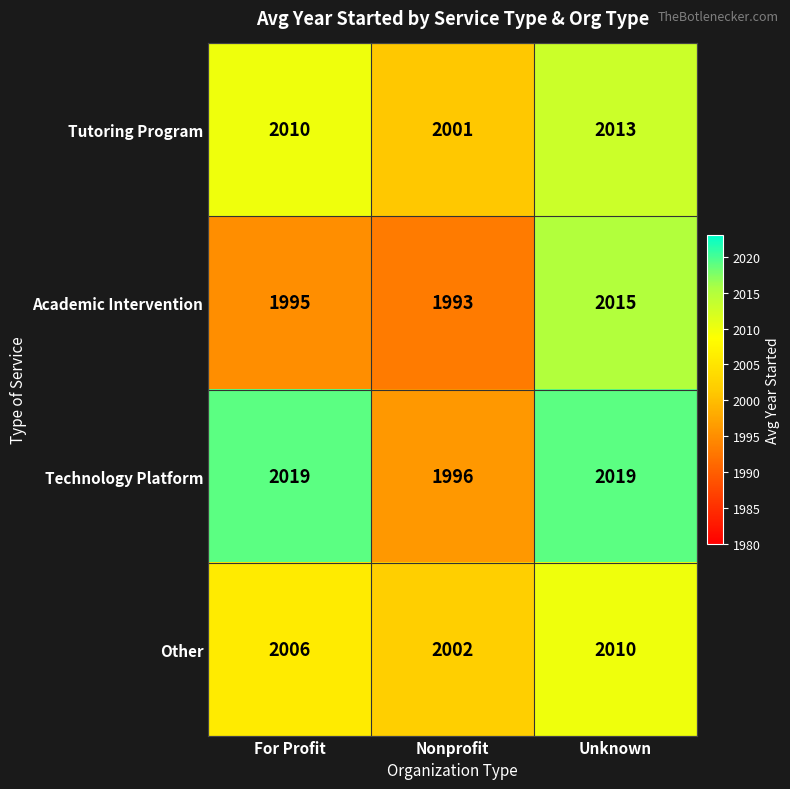

What is the sum of all Technology Platform values?

6034